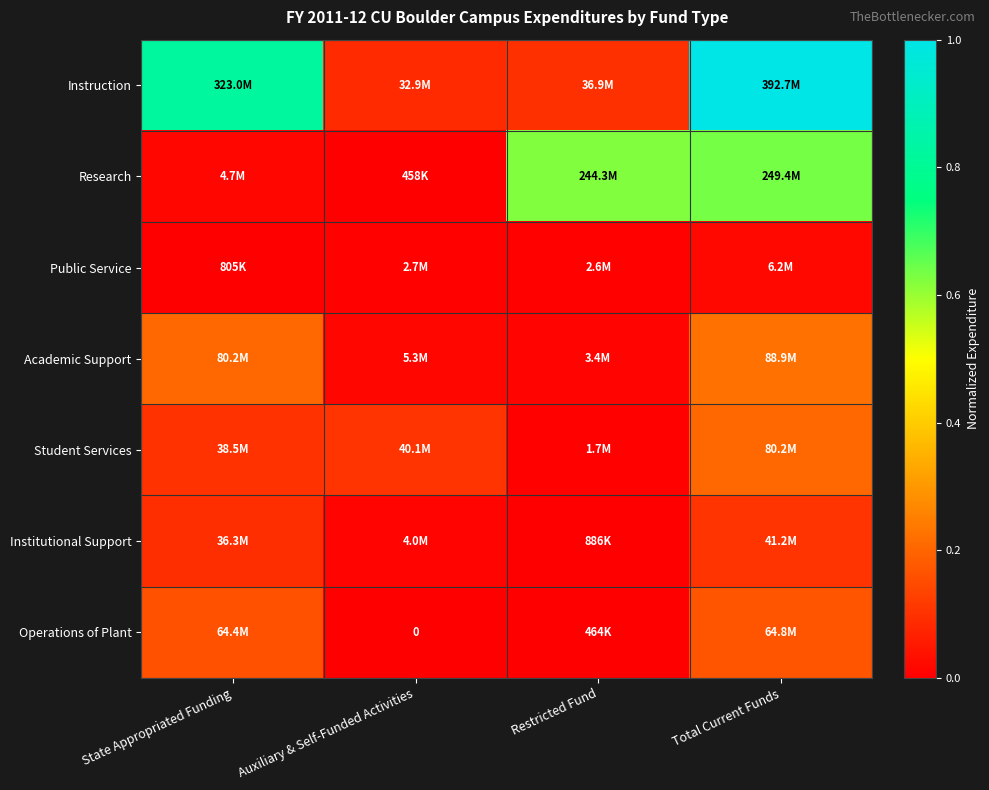

What is the difference between the highest and lowest values at Auxiliary & Self-Funded Activities?

0.1